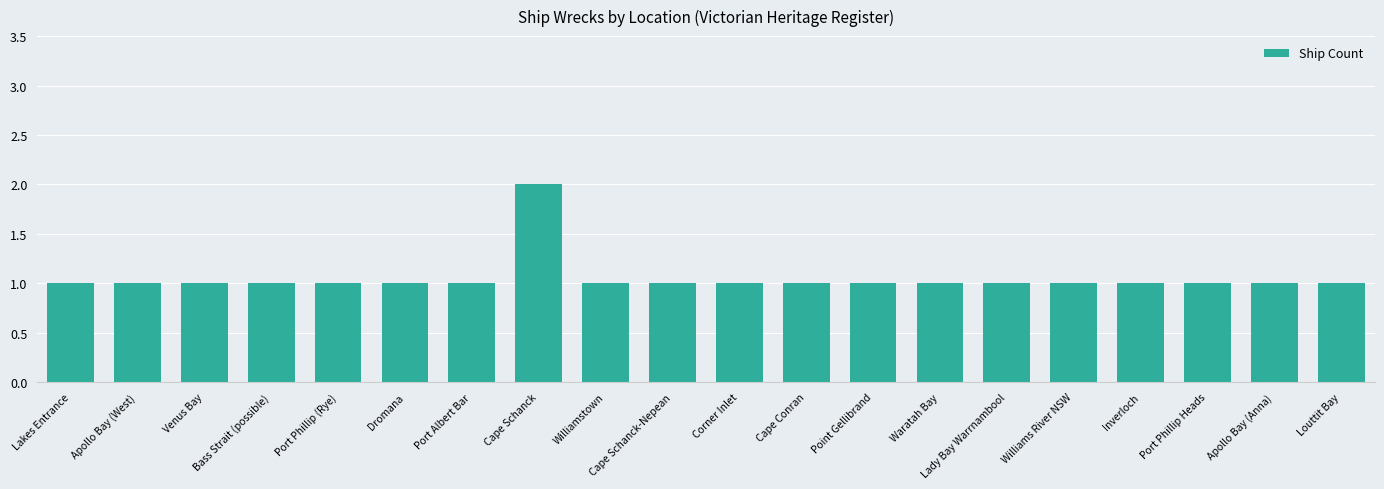

The chart shows a value of 1 at Venus Bay. True or false?

True